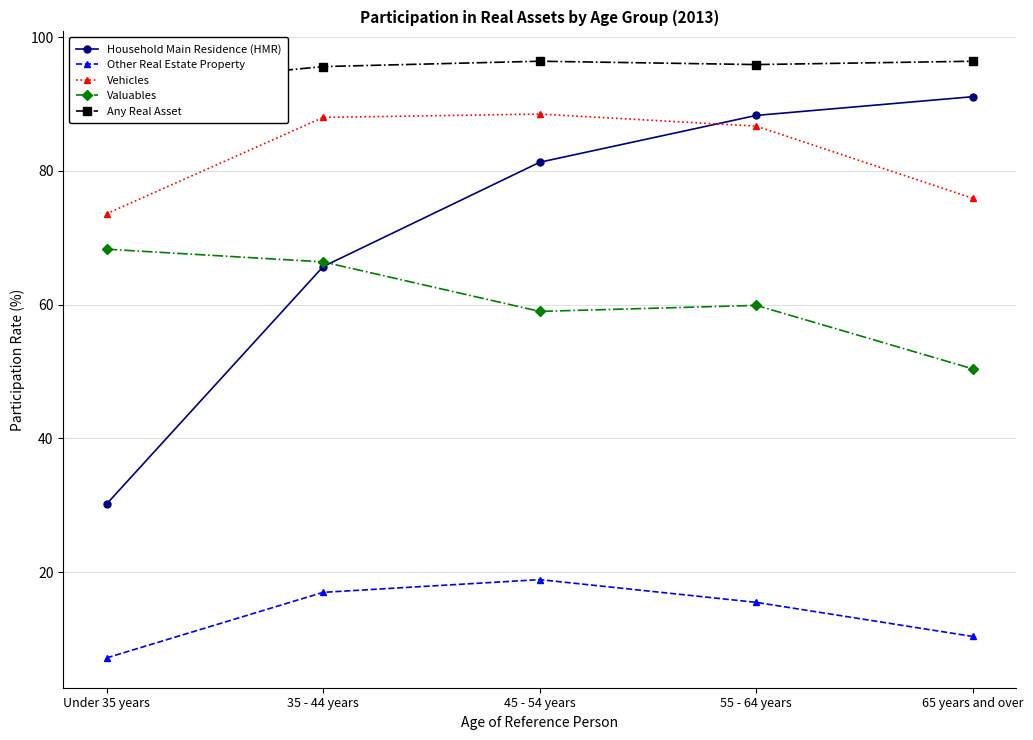

Which category has the lowest value in the Valuables series?

65 years and over